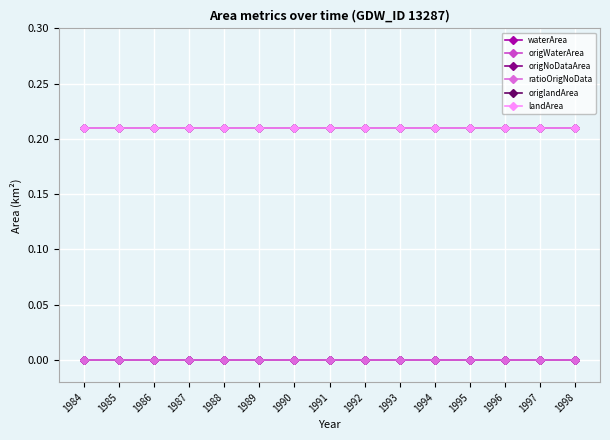

What is the sum of all origlandArea values?

3.1